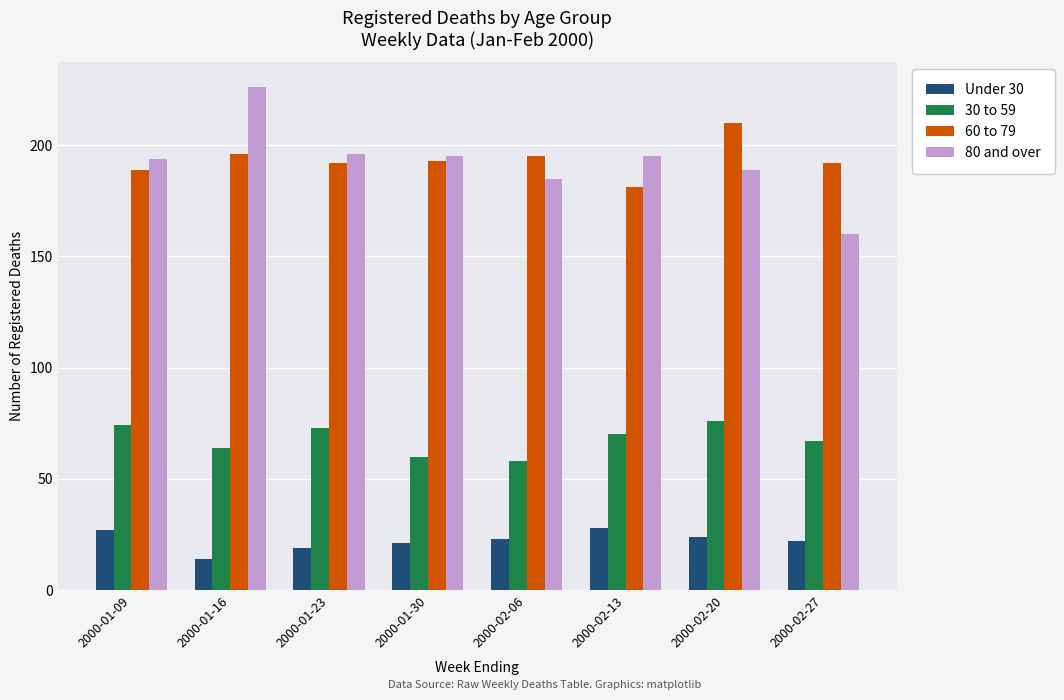

Are the bars horizontal?

No